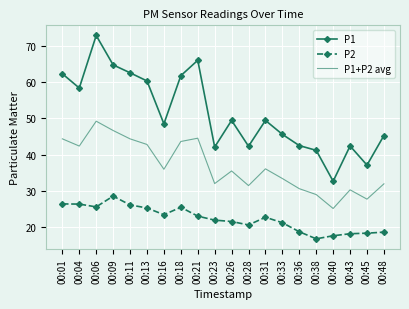

Which series has the widest spread of values?

P1